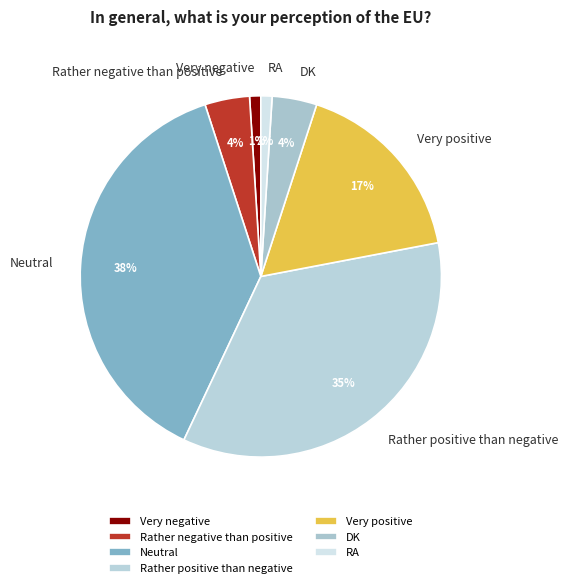

The Rather positive than negative slice represents 41% of the pie. True or false?

False